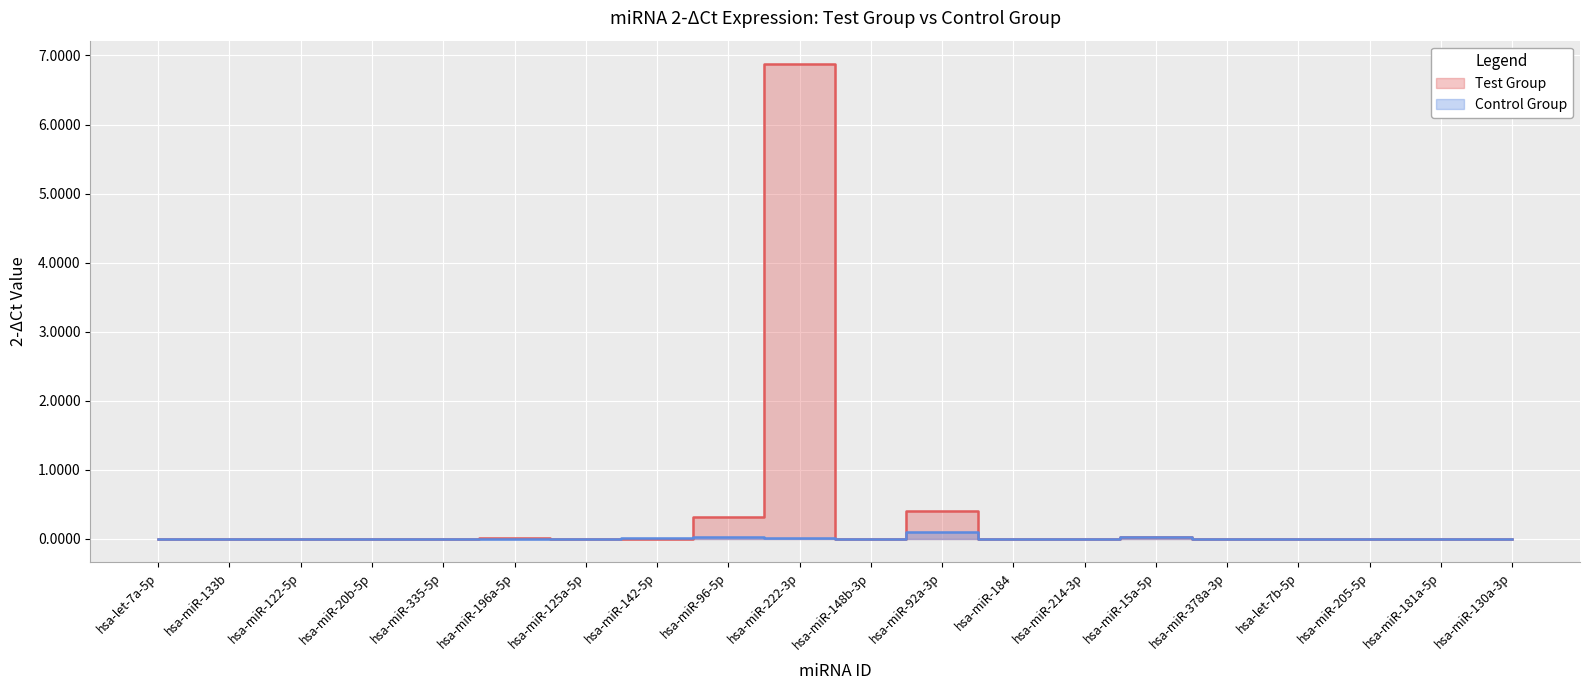

Which series has the widest spread of values?

Test Group